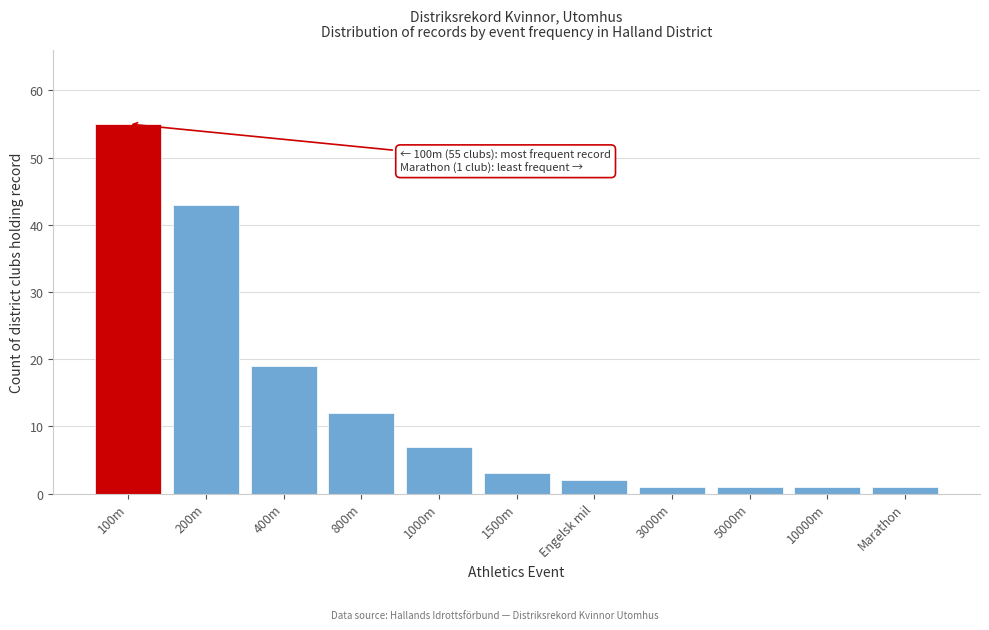

Reading right to left, list all the values displayed in this chart.

Marathon=1	10000m=1	5000m=1	3000m=1	Engelsk mil=2	1500m=3	1000m=7	800m=12	400m=19	200m=43	100m=55